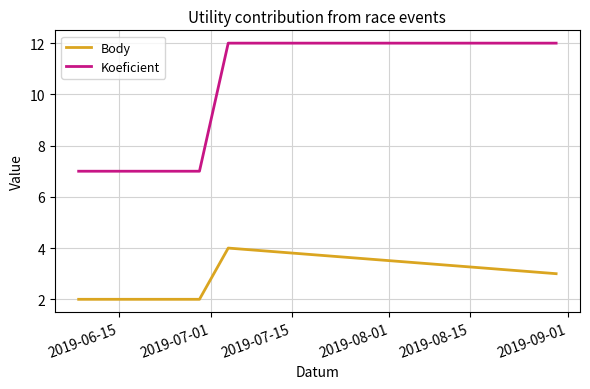

Which series has the largest range (max minus min)?

Koeficient